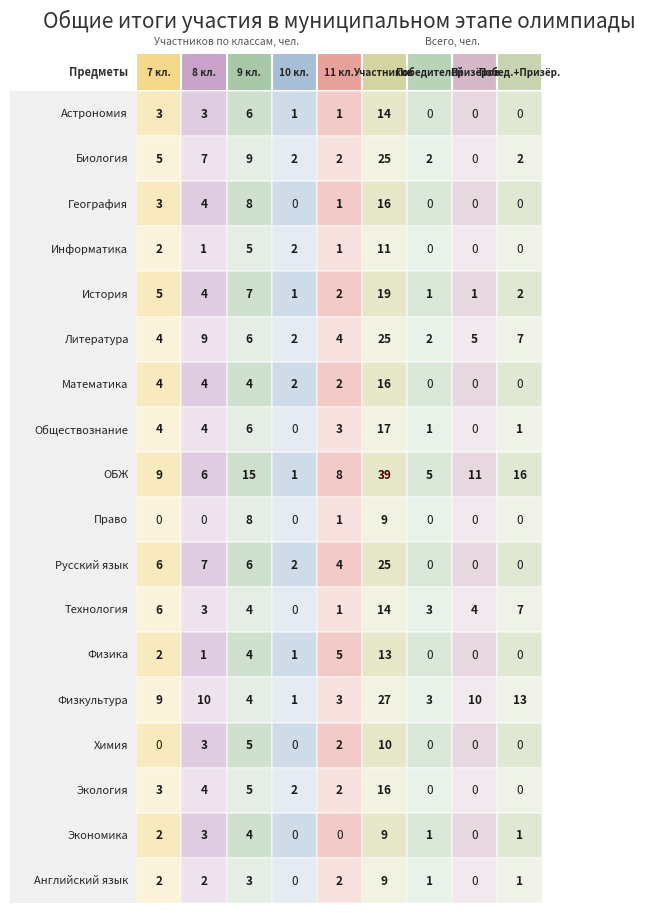

Reading left to right, extract all data points from this chart.

Астрономия: 0=3	1=3	2=6	3=1	4=1	5=14	6=0	7=0	8=0
Биология: 0=5	1=7	2=9	3=2	4=2	5=25	6=2	7=0	8=2
География: 0=3	1=4	2=8	3=0	4=1	5=16	6=0	7=0	8=0
Информатика: 0=2	1=1	2=5	3=2	4=1	5=11	6=0	7=0	8=0
История: 0=5	1=4	2=7	3=1	4=2	5=19	6=1	7=1	8=2
Литература: 0=4	1=9	2=6	3=2	4=4	5=25	6=2	7=5	8=7
Математика: 0=4	1=4	2=4	3=2	4=2	5=16	6=0	7=0	8=0
Обществознание: 0=4	1=4	2=6	3=0	4=3	5=17	6=1	7=0	8=1
ОБЖ: 0=9	1=6	2=15	3=1	4=8	5=39	6=5	7=11	8=16
Право: 0=0	1=0	2=8	3=0	4=1	5=9	6=0	7=0	8=0
Русский язык: 0=6	1=7	2=6	3=2	4=4	5=25	6=0	7=0	8=0
Технология: 0=6	1=3	2=4	3=0	4=1	5=14	6=3	7=4	8=7
Физика: 0=2	1=1	2=4	3=1	4=5	5=13	6=0	7=0	8=0
Физкультура: 0=9	1=10	2=4	3=1	4=3	5=27	6=3	7=10	8=13
Химия: 0=0	1=3	2=5	3=0	4=2	5=10	6=0	7=0	8=0
Экология: 0=3	1=4	2=5	3=2	4=2	5=16	6=0	7=0	8=0
Экономика: 0=2	1=3	2=4	3=0	4=0	5=9	6=1	7=0	8=1
Английский язык: 0=2	1=2	2=3	3=0	4=2	5=9	6=1	7=0	8=1